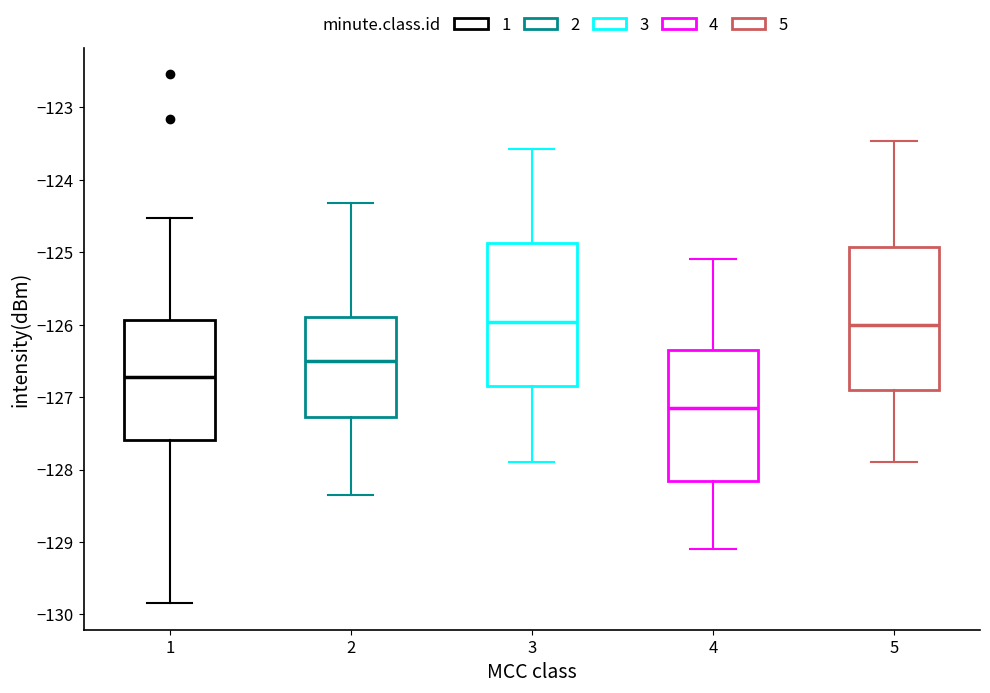

Reading left to right, transcribe this box plot: for each box, give where its median line is, the range the box spans, and where its two whiskers end, as read against the y-axis. The values are not printed on the chart, so give them approximately, as read against the axis.

1: median -126.7, box -127.6 to -125.9, whiskers -129.8 to -124.5
2: median -126.5, box -127.3 to -125.9, whiskers -128.3 to -124.3
3: median -126.0, box -126.8 to -124.9, whiskers -127.9 to -123.6
4: median -127.2, box -128.2 to -126.3, whiskers -129.1 to -125.1
5: median -126.0, box -126.9 to -124.9, whiskers -127.9 to -123.5